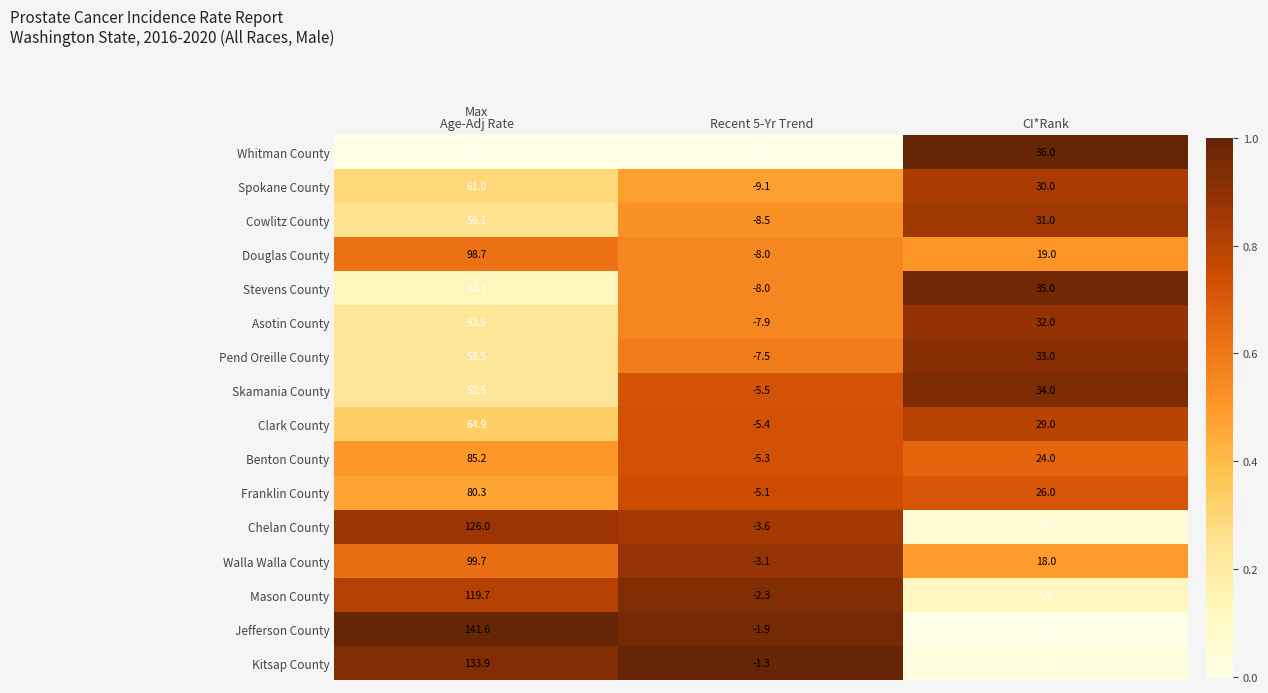

What is the total value across all series at Recent 5-Yr Trend?

-98.8